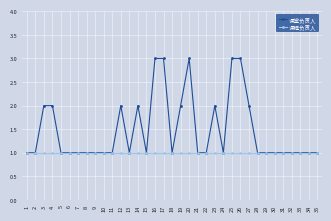

Count the 课堂负责人 values in the range 1 to 2.

30